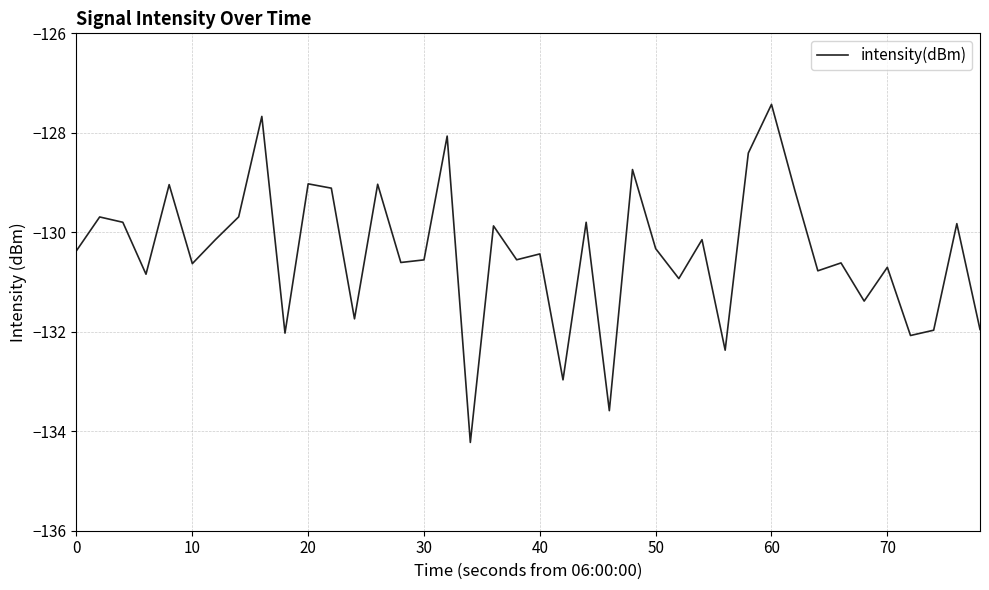

What is the difference between the maximum and minimum values?

6.8